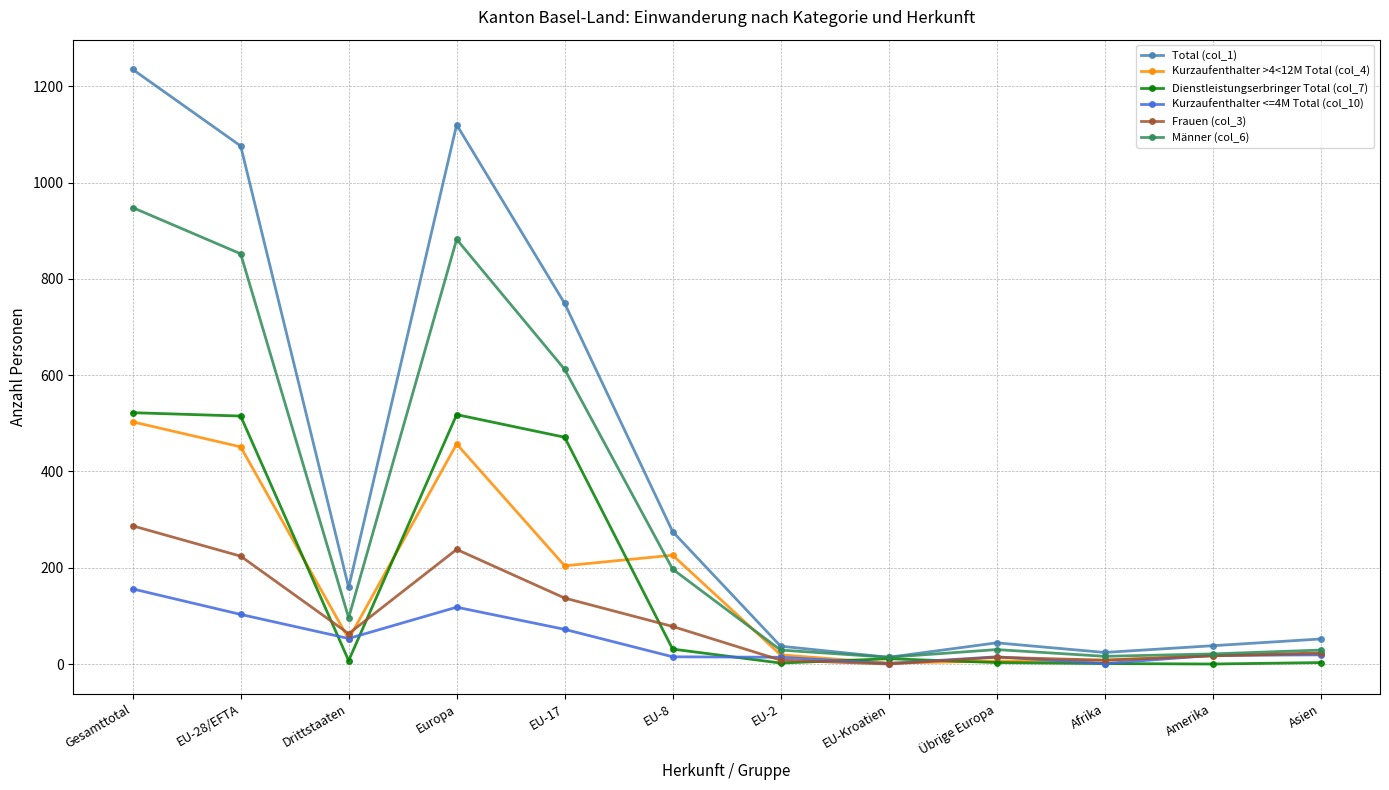

Is the value of Dienstleistungserbringer Total (col_7) at EU-17 greater than the value of Männer (col_6) at Übrige Europa?

Yes